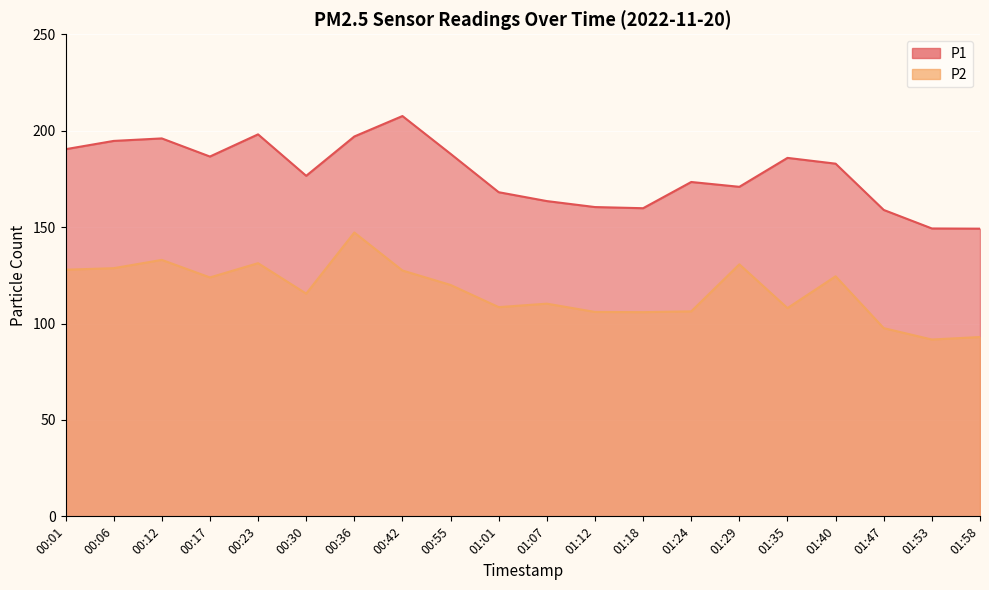

True or false: P1 and P2 intersect in this chart.

False